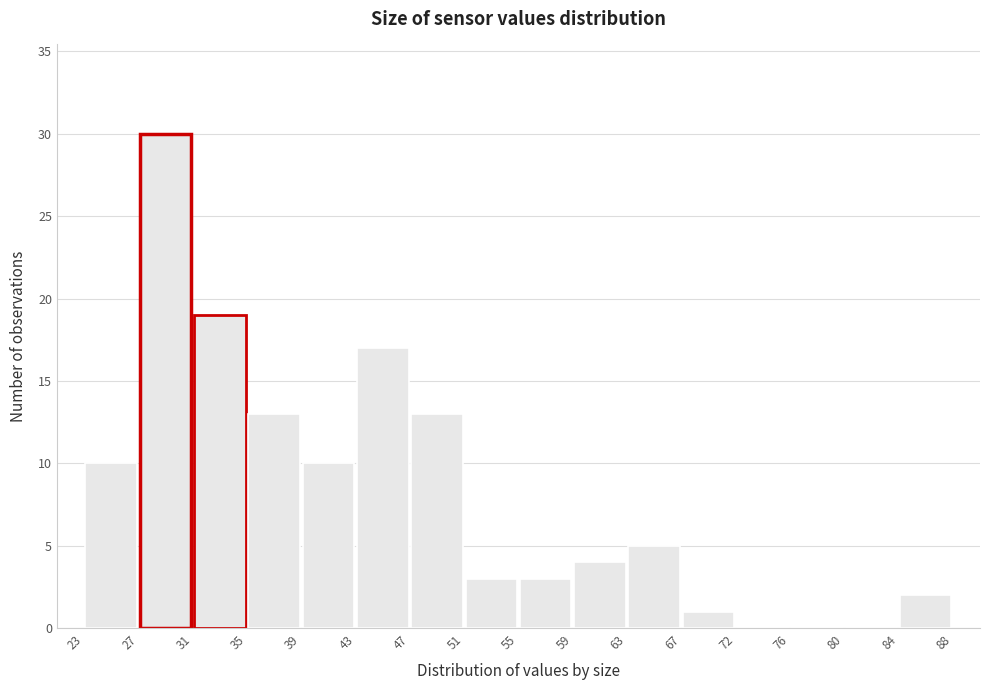

What is the height of the bar covering 27 to 31 on the x-axis? The values are not printed on the chart, so give them approximately, as read against the axis.

30